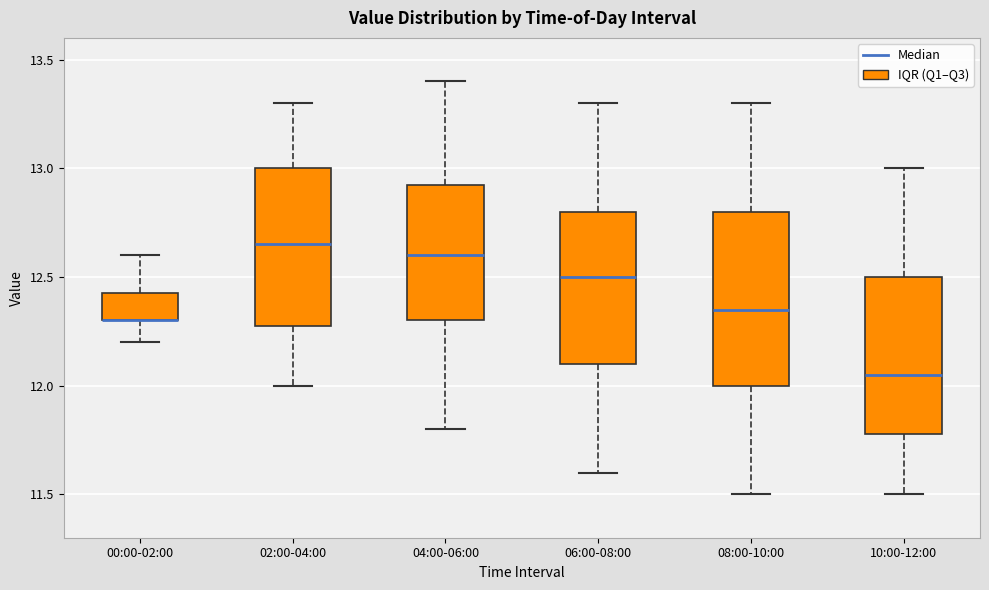

Reading left to right, transcribe this box plot: for each box, give where its median line is, the range the box spans, and where its two whiskers end, as read against the y-axis. The values are not printed on the chart, so give them approximately, as read against the axis.

00:00-02:00: median 12.30 (drawn on the box's lower edge), box 12.30 to 12.45, whiskers 12.20 to 12.60
02:00-04:00: median 12.65, box 12.30 to 13.00, whiskers 12.00 to 13.30
04:00-06:00: median 12.60, box 12.30 to 12.95, whiskers 11.80 to 13.40
06:00-08:00: median 12.50, box 12.10 to 12.80, whiskers 11.60 to 13.30
08:00-10:00: median 12.35, box 12.00 to 12.80, whiskers 11.50 to 13.30
10:00-12:00: median 12.05, box 11.80 to 12.50, whiskers 11.50 to 13.00